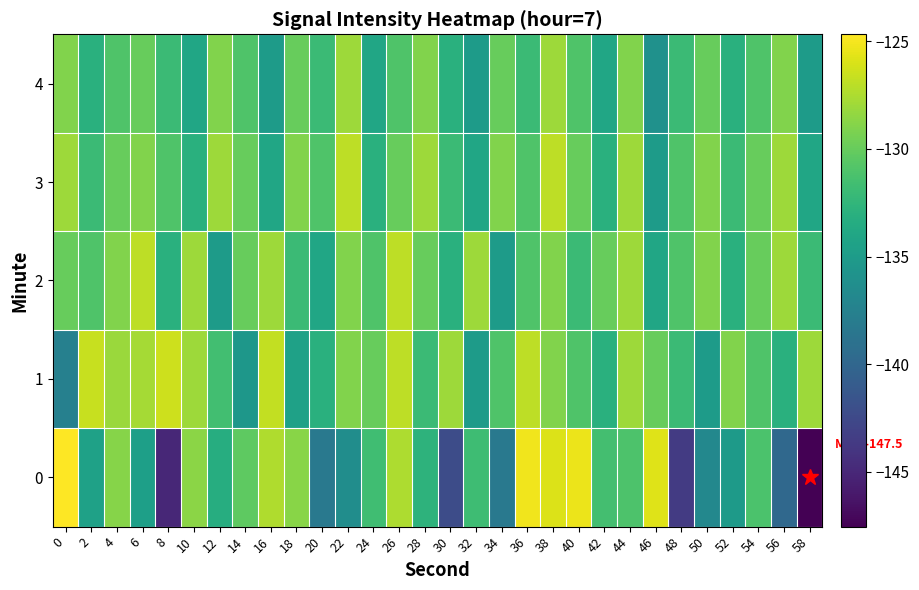

Reading left to right, list all the values displayed in this chart.

0: 0=-124.7	2=-134.4	4=-128.8	6=-134.6	8=-145.0	10=-128.6	12=-133.3	14=-130.3	16=-127.4	18=-128.7	20=-138.3	22=-136.4	24=-131.7	26=-127.4	28=-132.8	30=-142.3	32=-131.7	34=-138.3	36=-125.2	38=-125.9	40=-125.3	42=-131.5	44=-131.1	46=-125.8	48=-143.6	50=-136.9	52=-135.0	54=-131.1	56=-139.8	58=-147.5
1: 0=-137.5	2=-126.6	4=-128.1	6=-127.7	8=-126.4	10=-128.0	12=-131.6	14=-135.4	16=-126.8	18=-134.5	20=-133.0	22=-129.0	24=-130.0	26=-127.0	28=-132.0	30=-128.0	32=-135.0	34=-131.0	36=-127.0	38=-129.0	40=-131.0	42=-133.0	44=-128.0	46=-130.0	48=-132.0	50=-135.0	52=-129.0	54=-131.0	56=-133.0	58=-128.0
2: 0=-130.0	2=-131.0	4=-129.0	6=-127.0	8=-133.0	10=-128.0	12=-135.0	14=-130.0	16=-128.0	18=-132.0	20=-134.0	22=-129.0	24=-131.0	26=-127.0	28=-130.0	30=-133.0	32=-128.0	34=-135.0	36=-131.0	38=-129.0	40=-132.0	42=-130.0	44=-128.0	46=-134.0	48=-131.0	50=-129.0	52=-133.0	54=-130.0	56=-128.0	58=-132.0
3: 0=-128.0	2=-132.0	4=-130.0	6=-129.0	8=-131.0	10=-133.0	12=-128.0	14=-130.0	16=-134.0	18=-129.0	20=-131.0	22=-127.0	24=-133.0	26=-130.0	28=-128.0	30=-132.0	32=-134.0	34=-129.0	36=-131.0	38=-127.0	40=-130.0	42=-133.0	44=-128.0	46=-135.0	48=-131.0	50=-129.0	52=-132.0	54=-130.0	56=-128.0	58=-134.0
4: 0=-129.0	2=-133.0	4=-131.0	6=-130.0	8=-132.0	10=-134.0	12=-129.0	14=-131.0	16=-135.0	18=-130.0	20=-132.0	22=-128.0	24=-134.0	26=-131.0	28=-129.0	30=-133.0	32=-135.0	34=-130.0	36=-132.0	38=-128.0	40=-131.0	42=-134.0	44=-129.0	46=-136.0	48=-132.0	50=-130.0	52=-133.0	54=-131.0	56=-129.0	58=-135.0